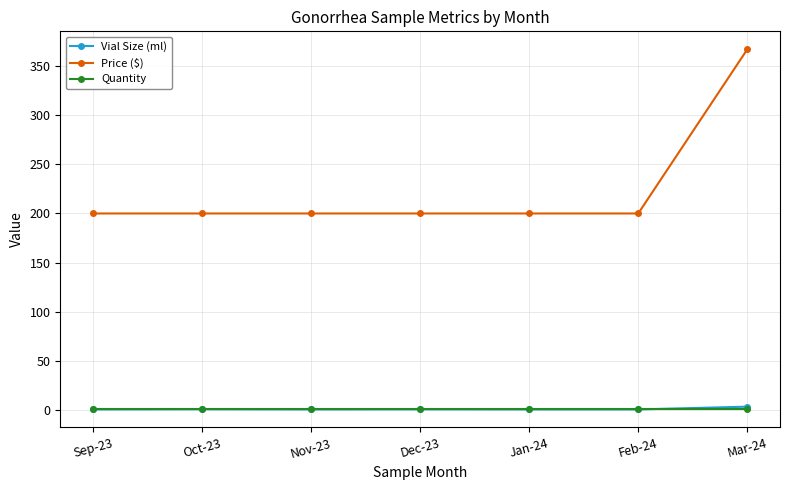

True or false: Price ($) has more than 2 points higher than both neighbors.

False